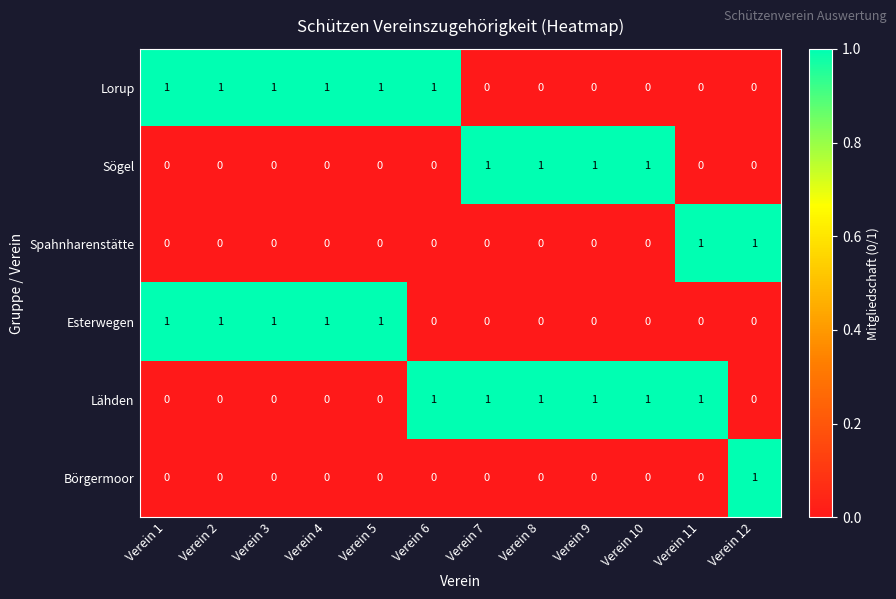

The value of Börgermoor at Verein 10 is -1. True or false?

False